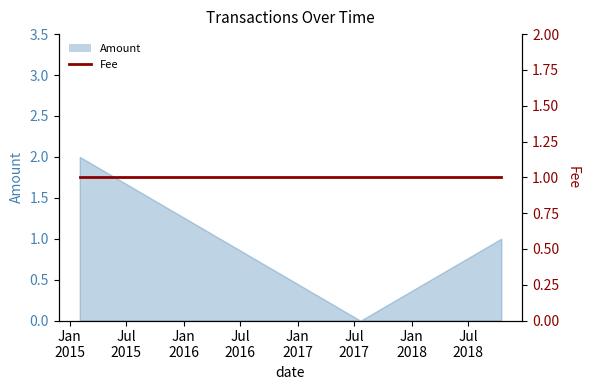

What is the maximum value shown in the chart?

2